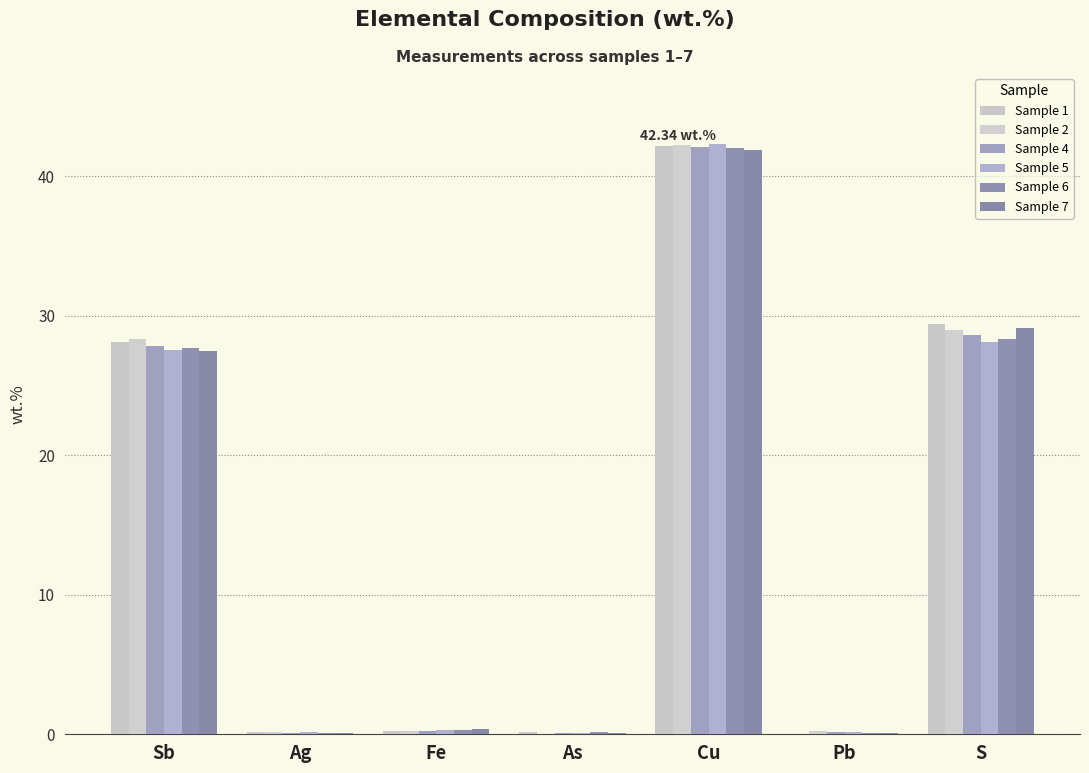

Is the value of Sample 5 at Ag greater than the value of Sample 6 at Fe?

No